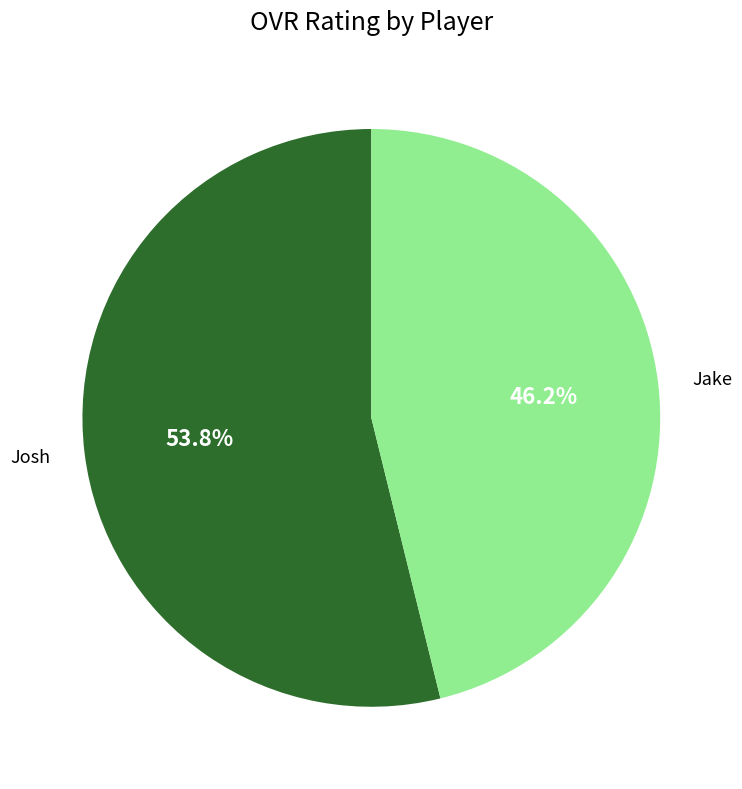

To the nearest percent, what is the difference between the largest and smallest slice percentages?

8%